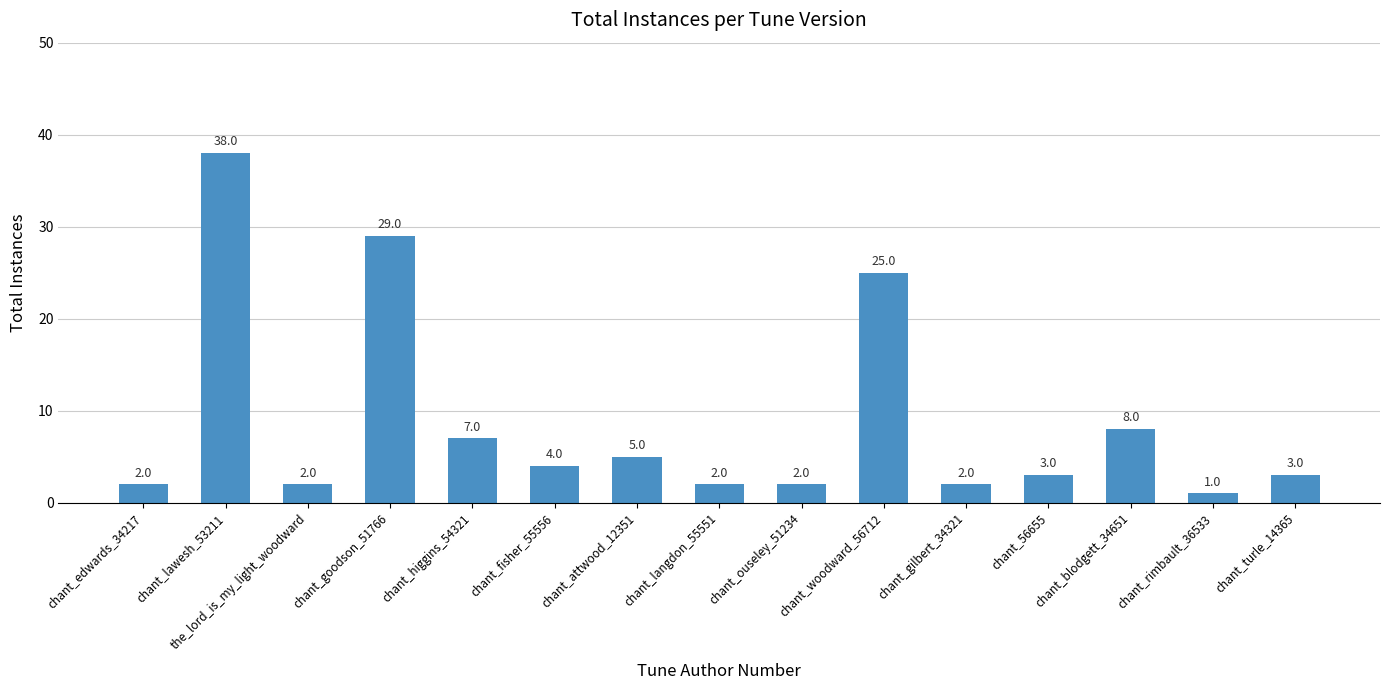

Is it true that the value at chant_turle_14365 is 3?

True